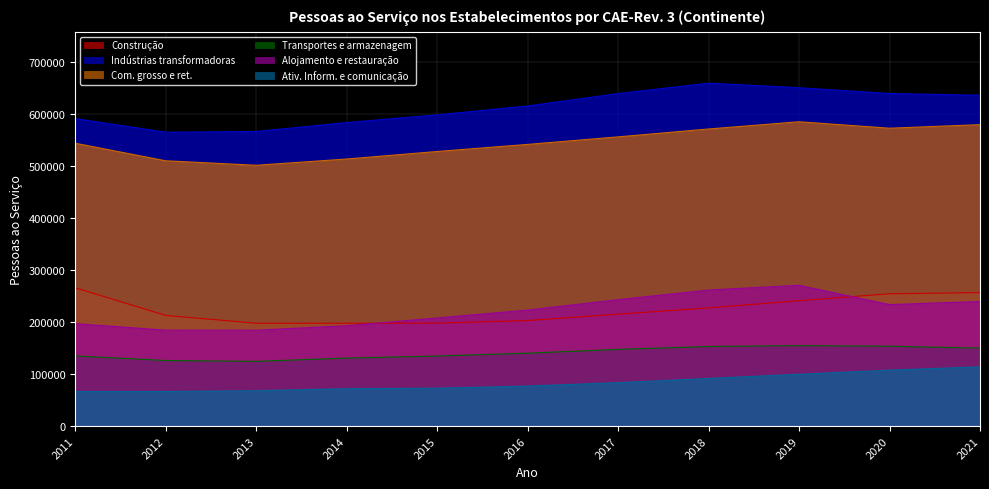

Between 2012 and 2014, which is larger?

2012